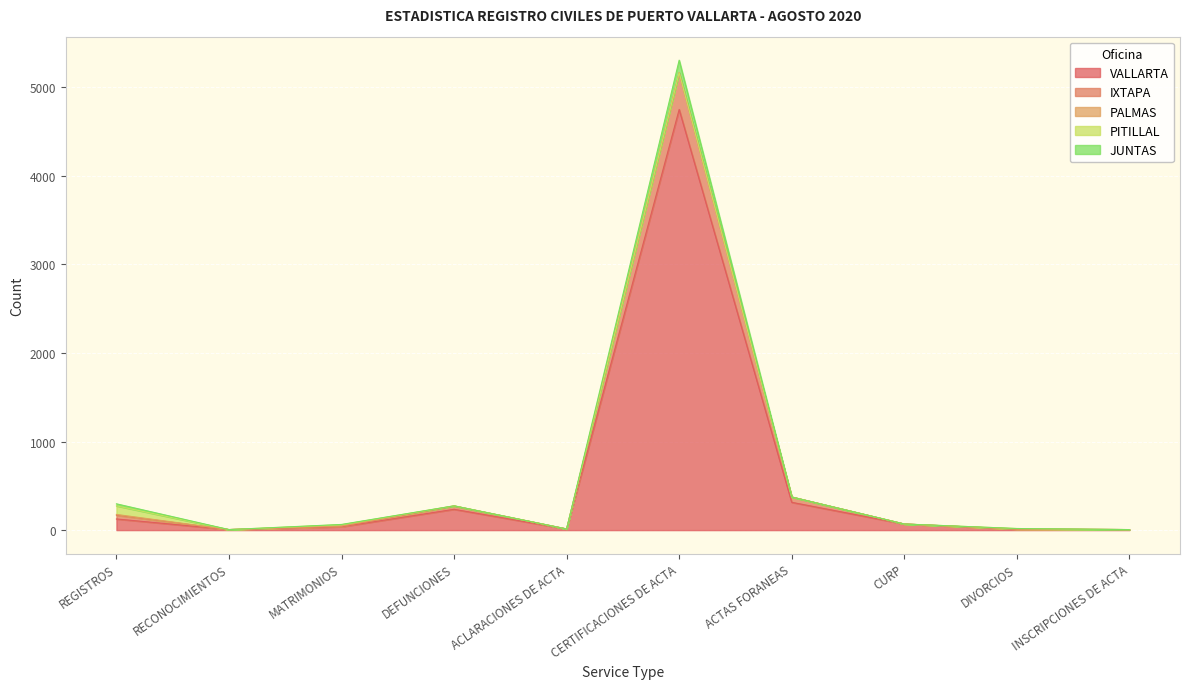

True or false: JUNTAS has a value of 6 at INSCRIPCIONES DE ACTA.

True